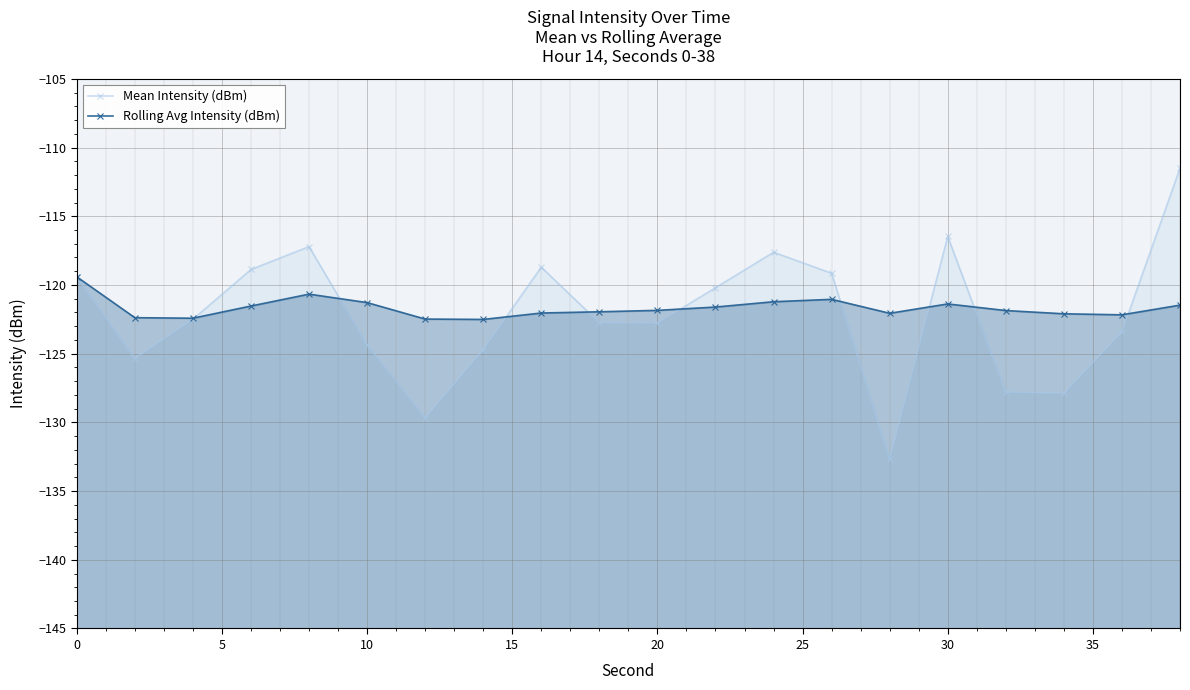

How many lines are shown in the chart?

2